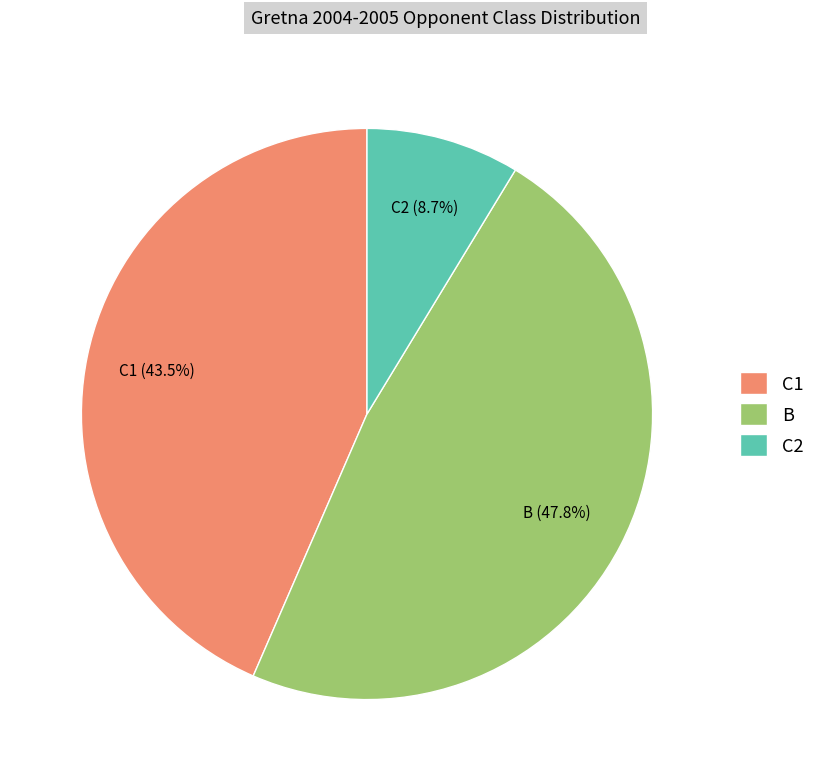

Does C2 represent more than half of the total?

No